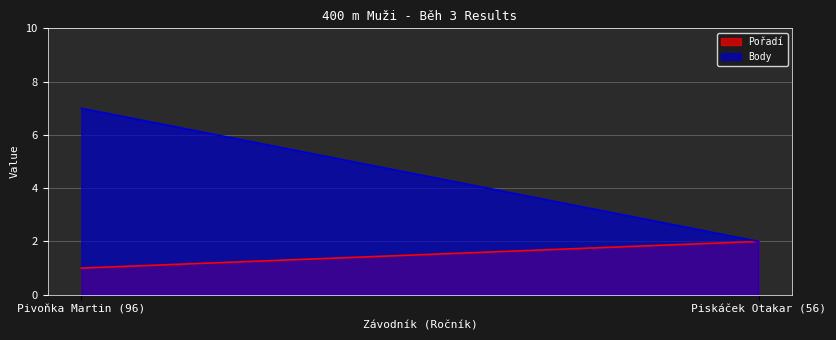

Rank the series by their maximum value, from highest to lowest.

Body, Pořadí